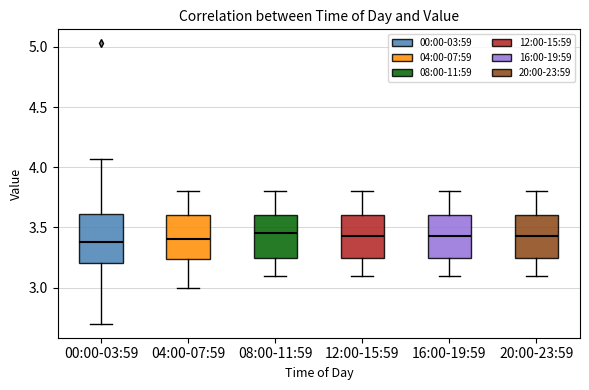

Where does the upper whisker of the box for 12:00-15:59 end on the y-axis? The values are not printed on the chart, so give them approximately, as read against the axis.

3.80